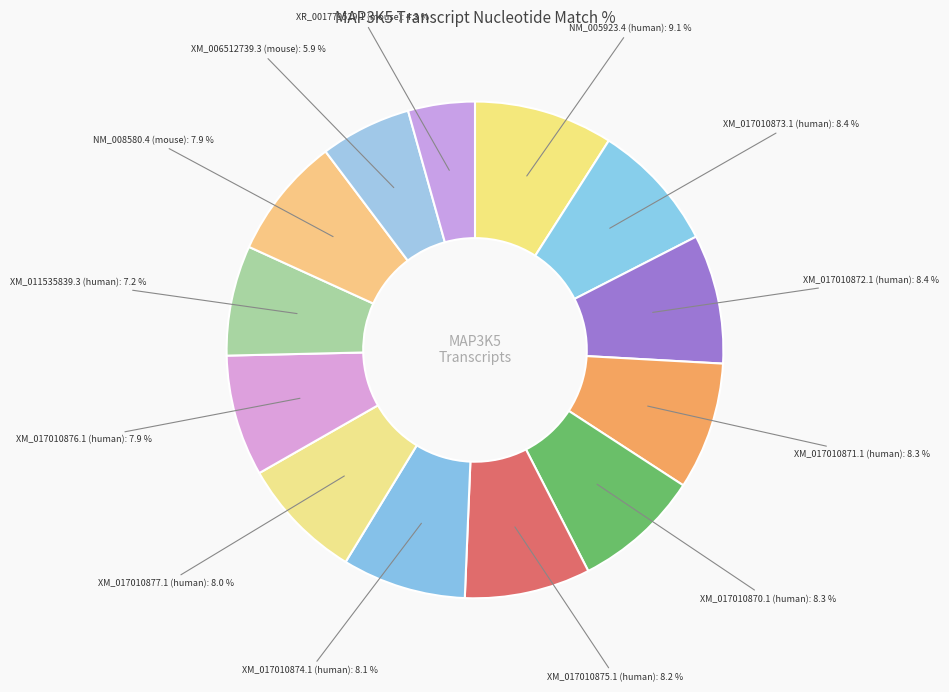

How many slices are in this pie chart?

13